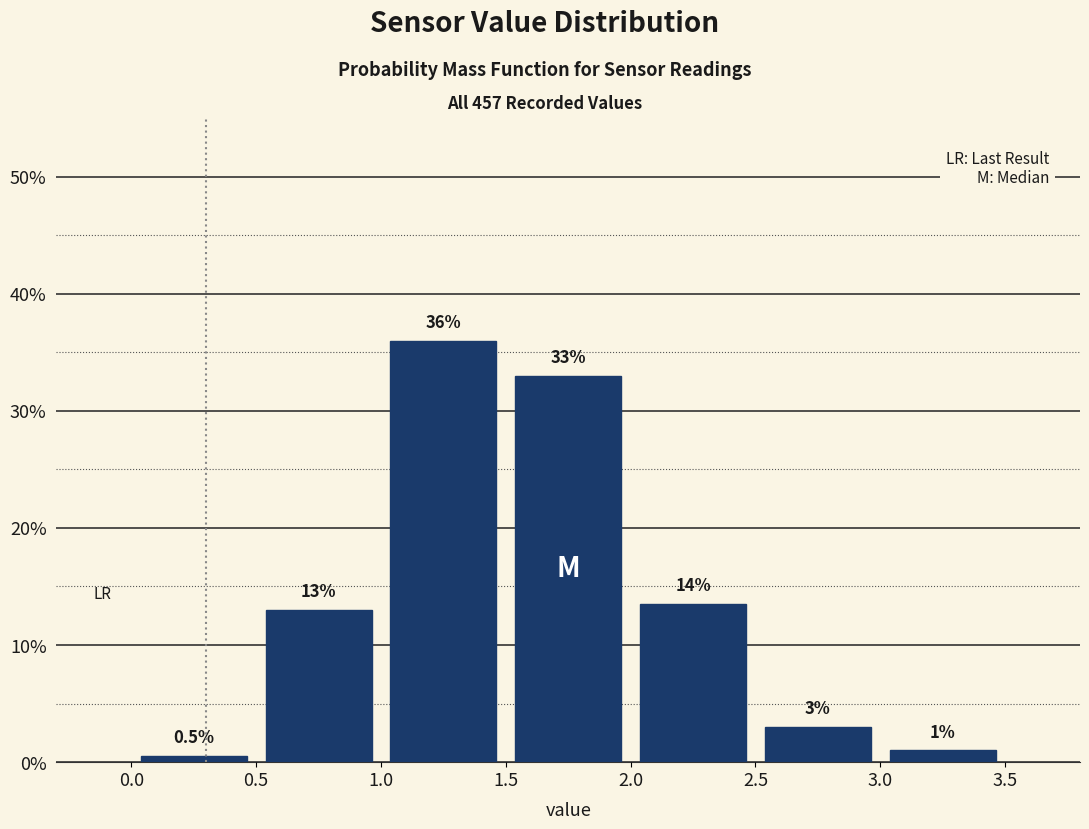

Which range on the x-axis has the tallest bar?

1.0 to 1.5